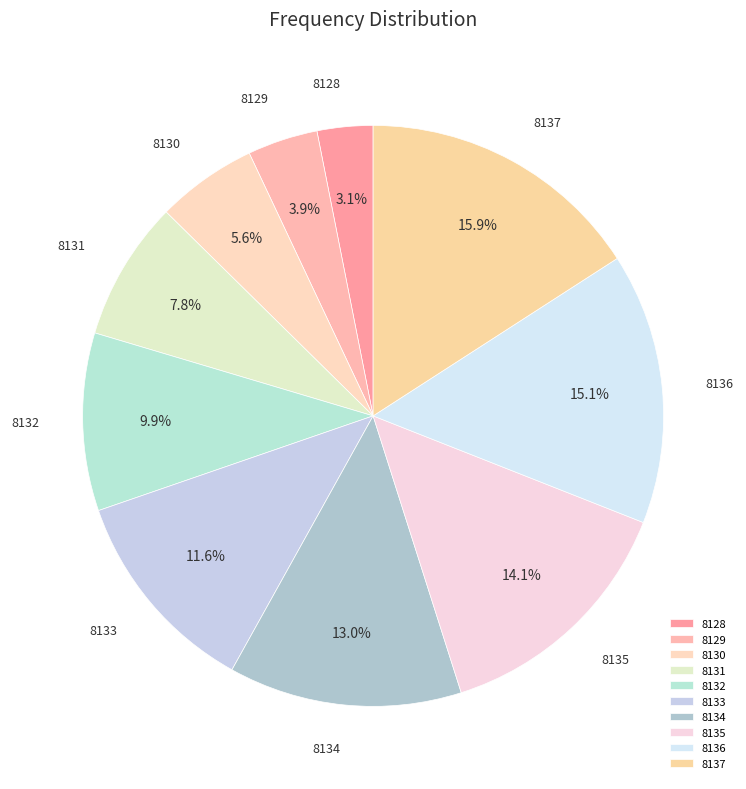

What is the total percentage of 8129 and 8136?

19.0%